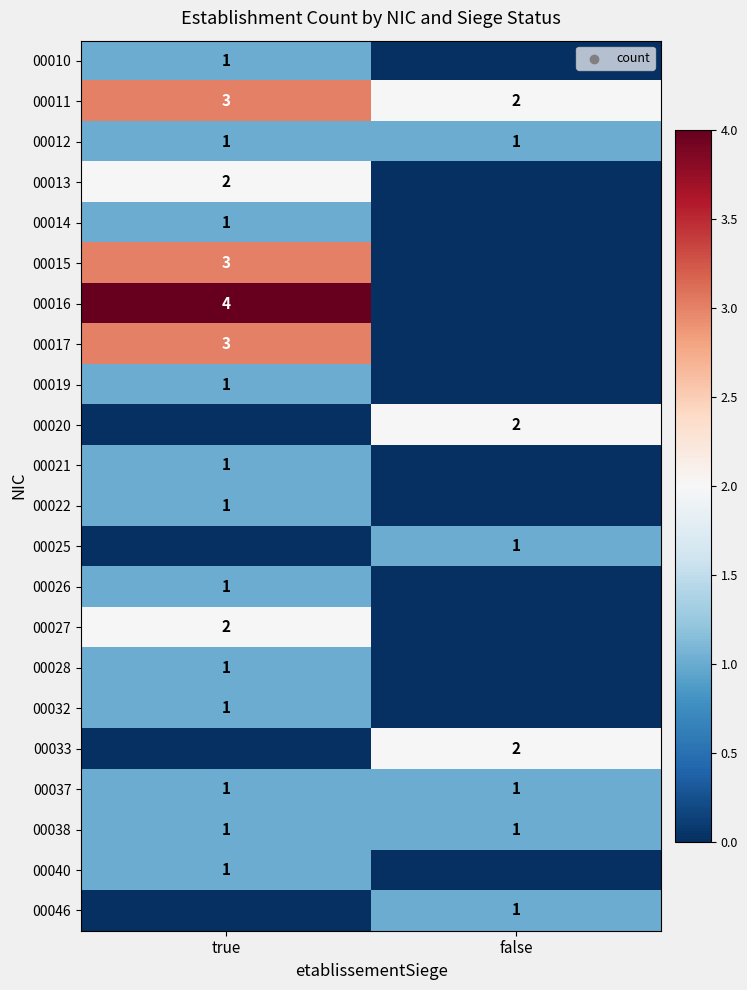

The 00038 series shows 2 at false. True or false?

False